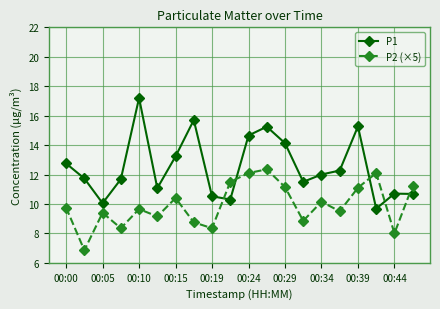

True or false: P1 and P2 (×5) cross at least once.

True